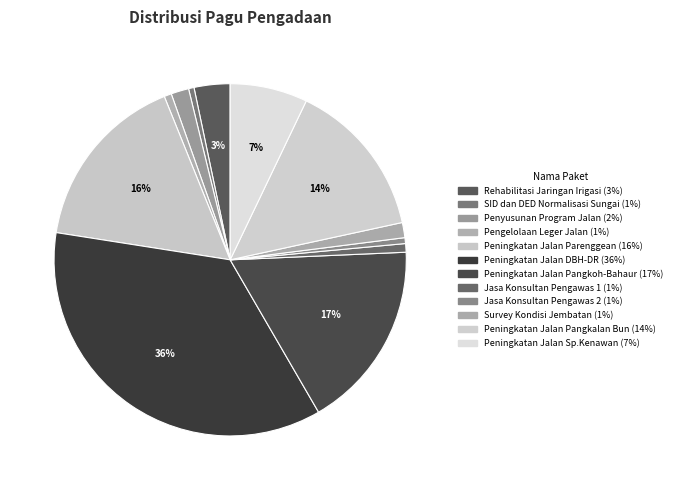

Combined, do Peningkatan Jalan Parenggean and Rehabilitasi Jaringan Irigasi account for over 50%?

No